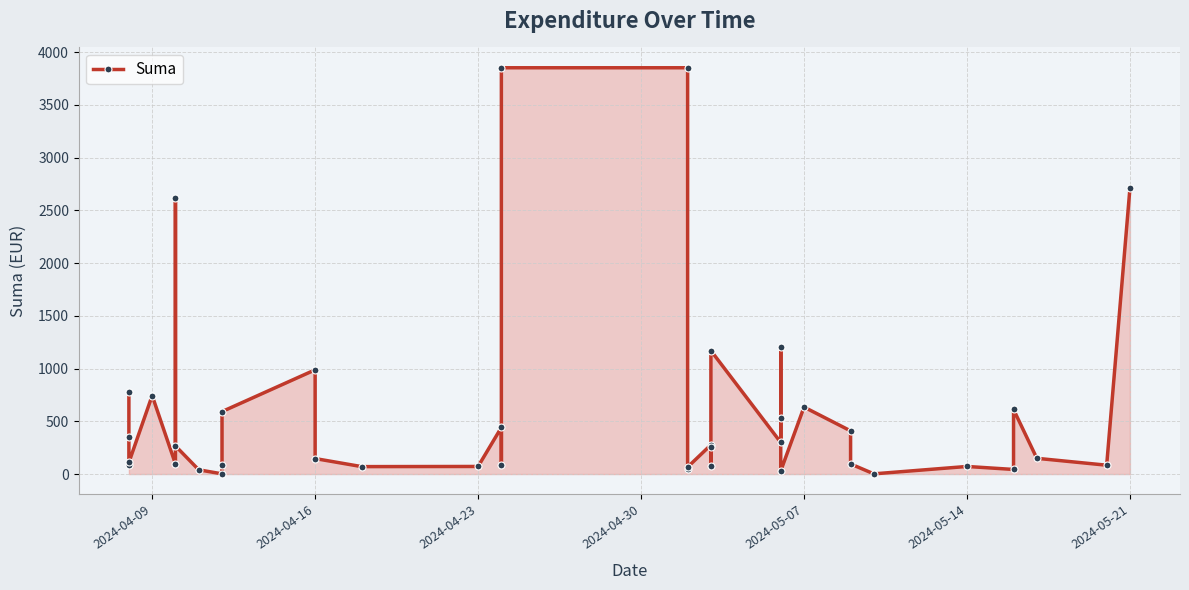

What is the difference between the maximum and minimum values?

3849.0